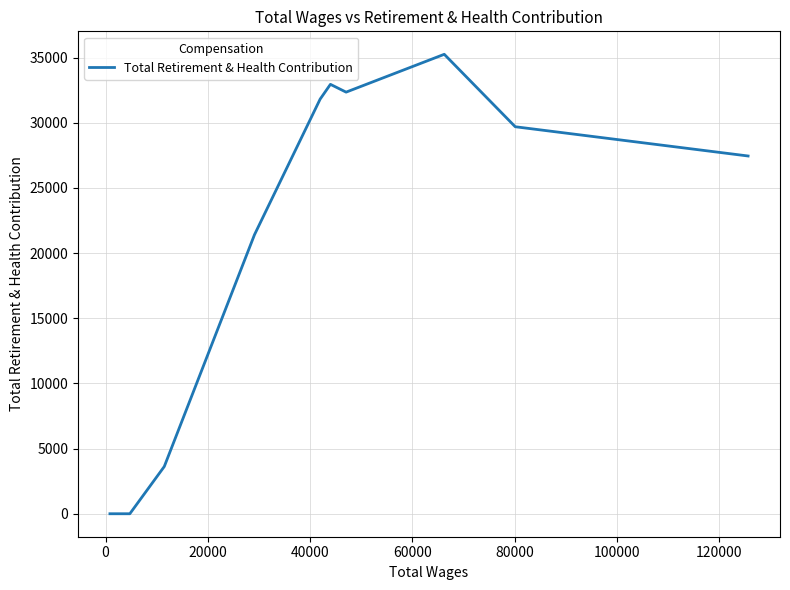

What is the maximum value shown in the chart?

35260